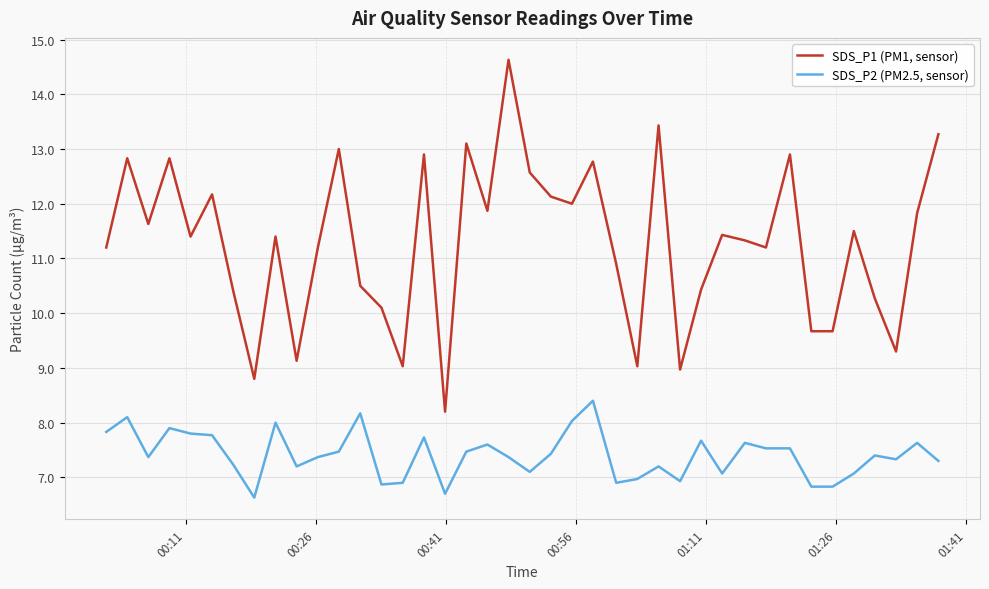

True or false: SDS_P2 (PM2.5, sensor) has more than 0 points higher than both neighbors.

True